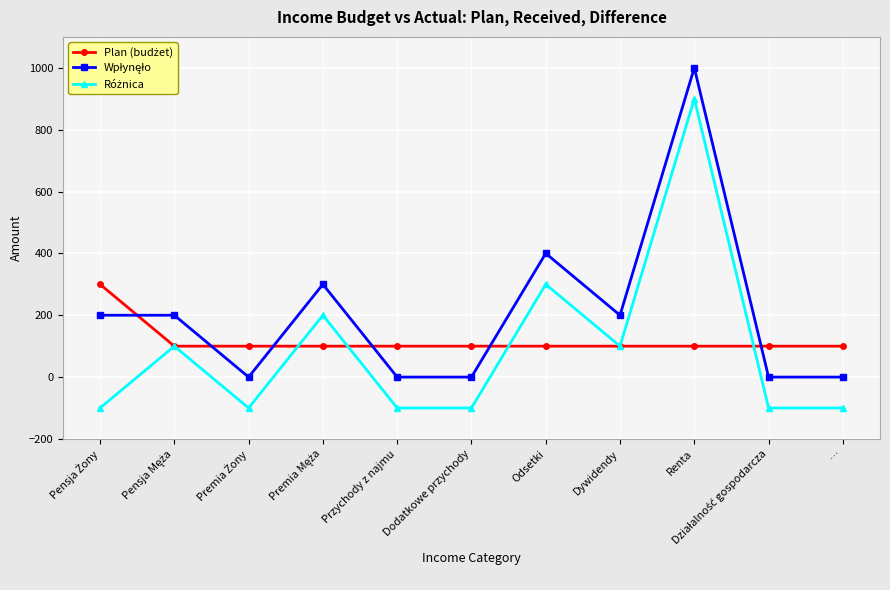

At which category is the sum across all series the highest?

Renta